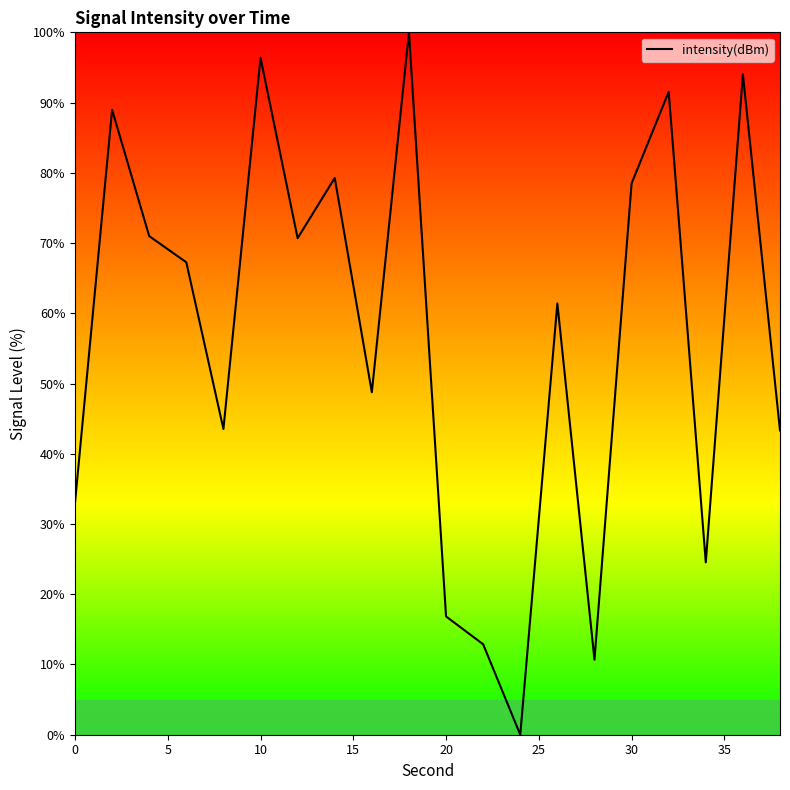

What is the difference between the maximum and minimum values?

100.0